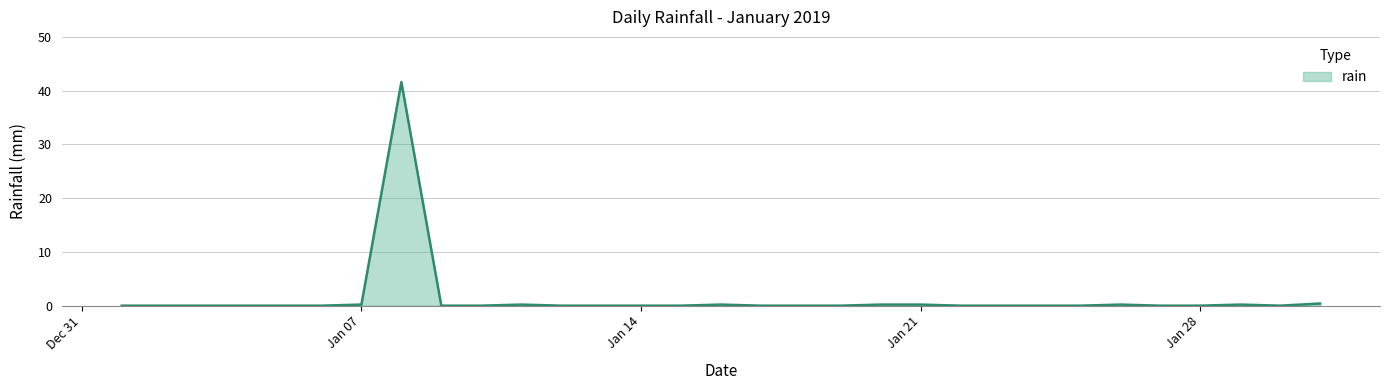

What is the greatest value displayed?

41.6